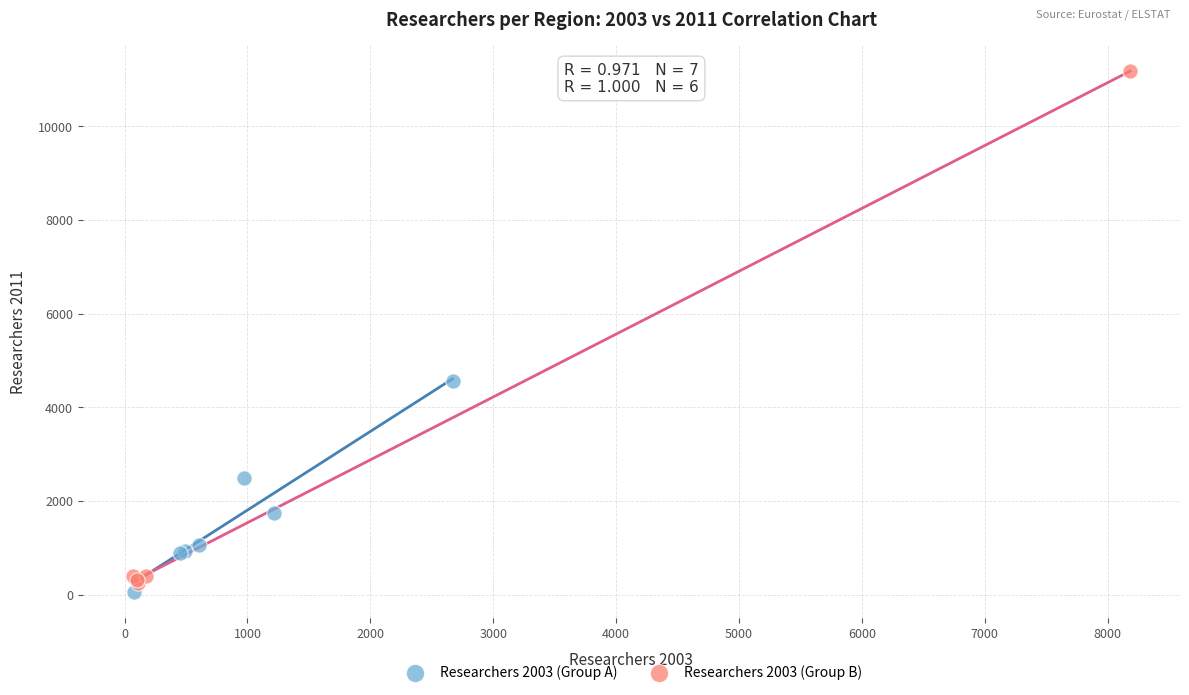

Which series has the widest spread of Y values?

Researchers 2003 (Group B)